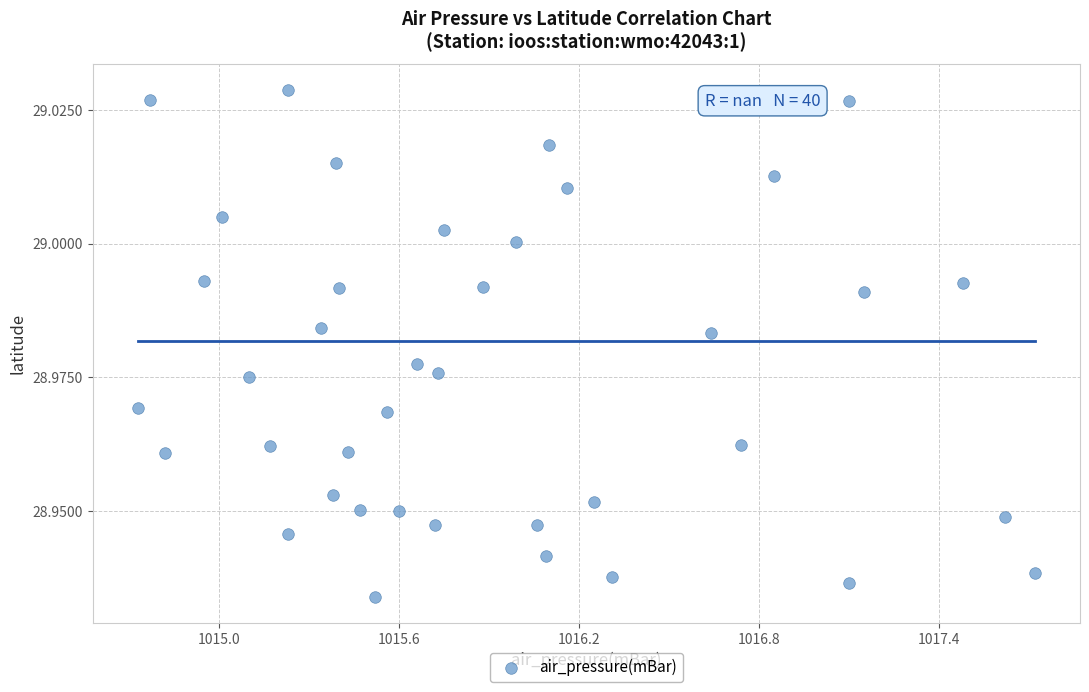

What is the range of X values (max minus min)?

3.0